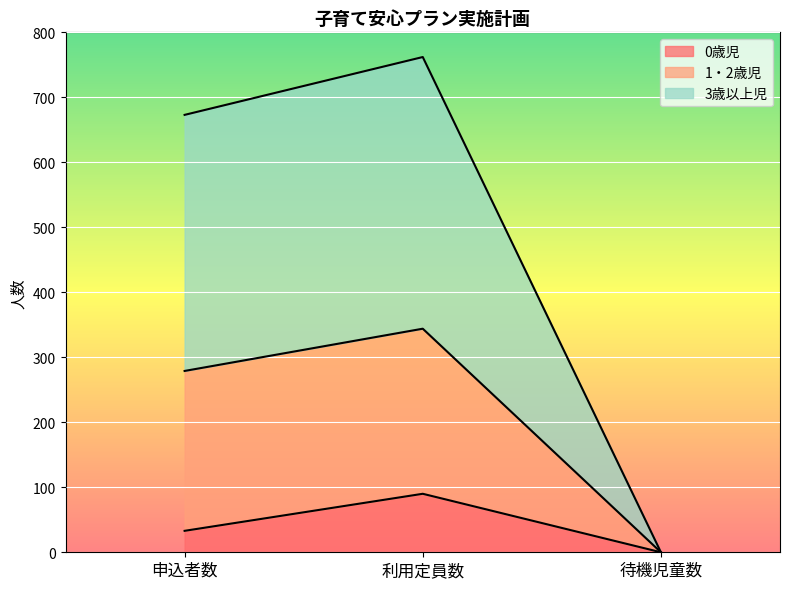

Rank the categories by 0歳児 value from lowest to highest.

待機児童数, 申込者数, 利用定員数